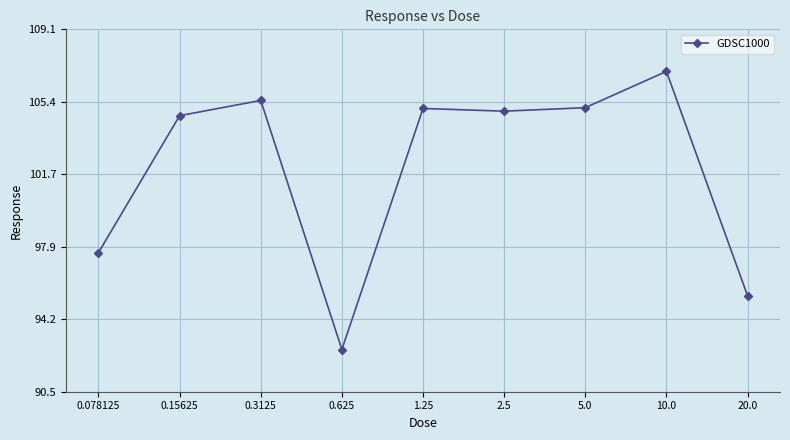

Where does the data first go above 104?

0.15625